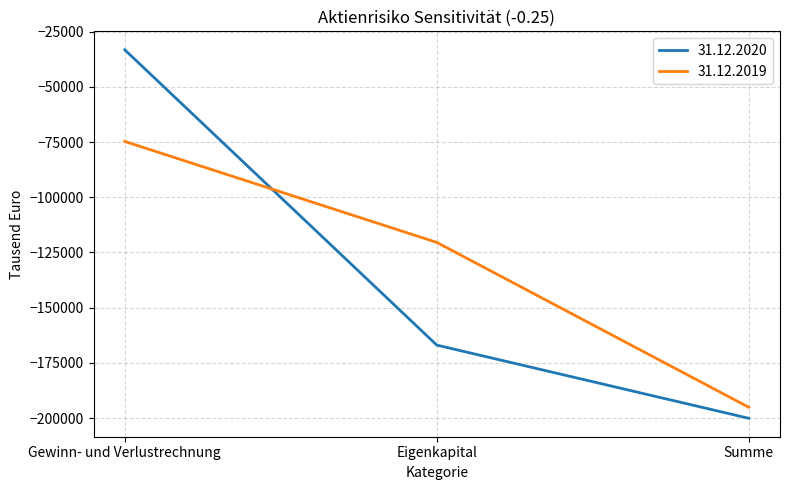

At which label does 31.12.2019 first exceed -120425?

Gewinn- und Verlustrechnung